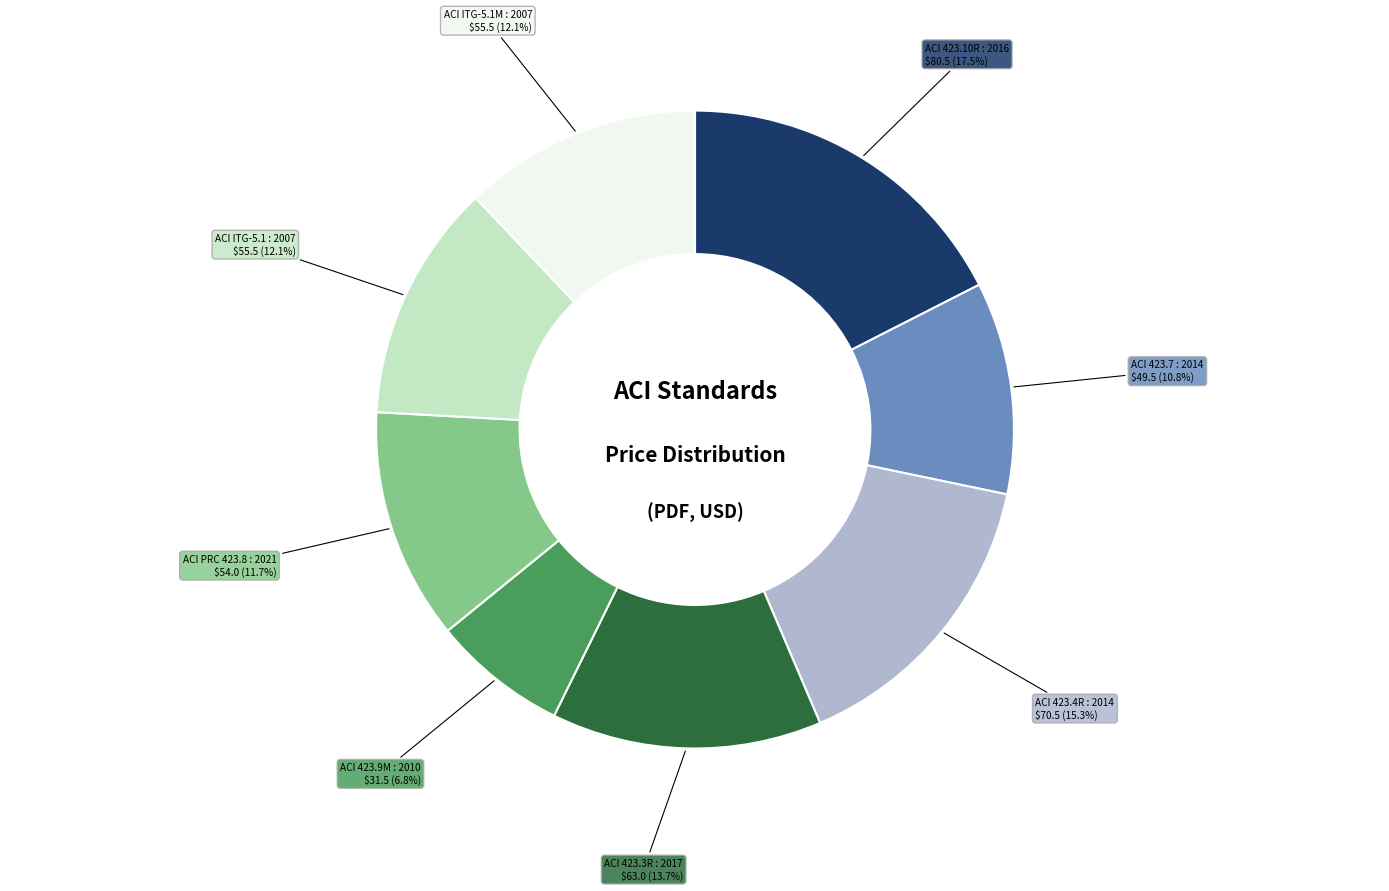

Does any single category account for the majority?

No